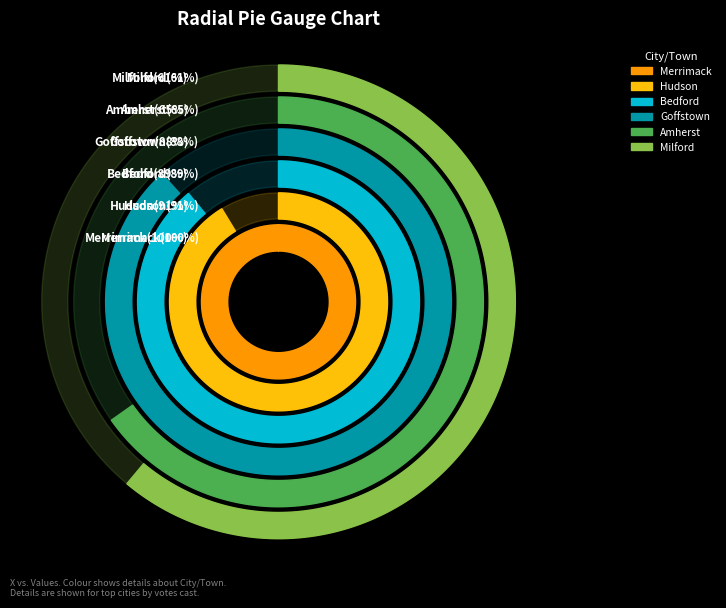

Is Mont Vernon the majority of the pie?

No